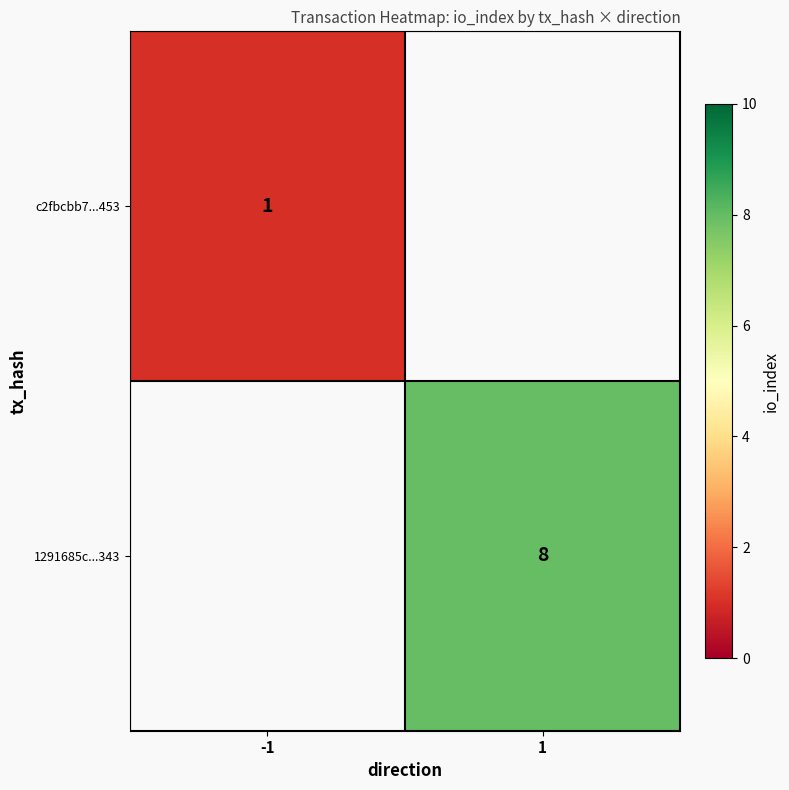

The value of 1291685c...343 at 1 is 13. True or false?

False